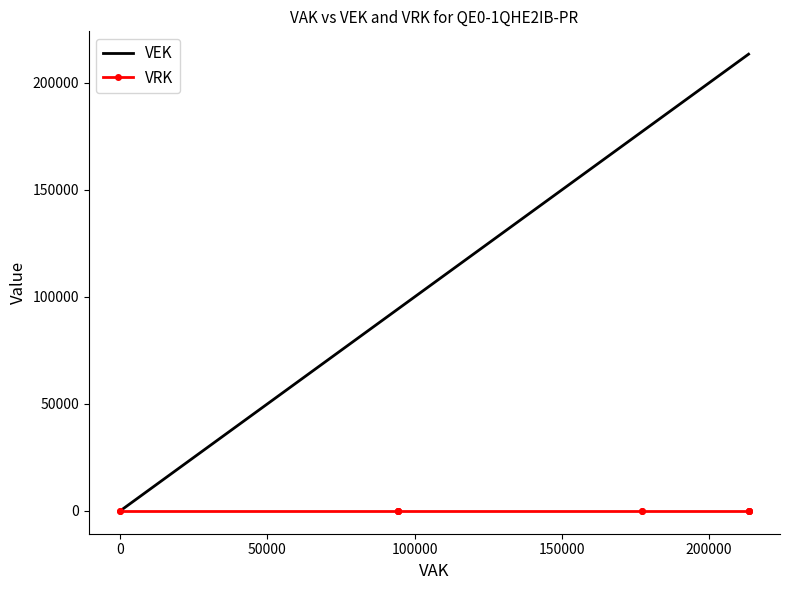

True or false: VRK and VEK cross at least once.

False